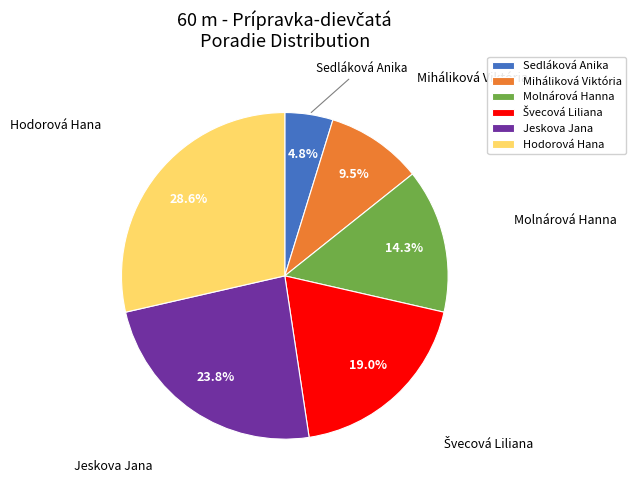

Between Hodorová Hana and Molnárová Hanna, which is larger?

Hodorová Hana